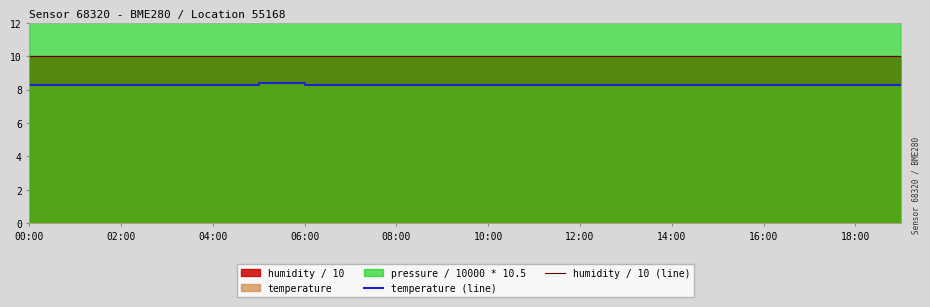

True or false: temperature (line) and humidity / 10 (line) intersect in this chart.

False